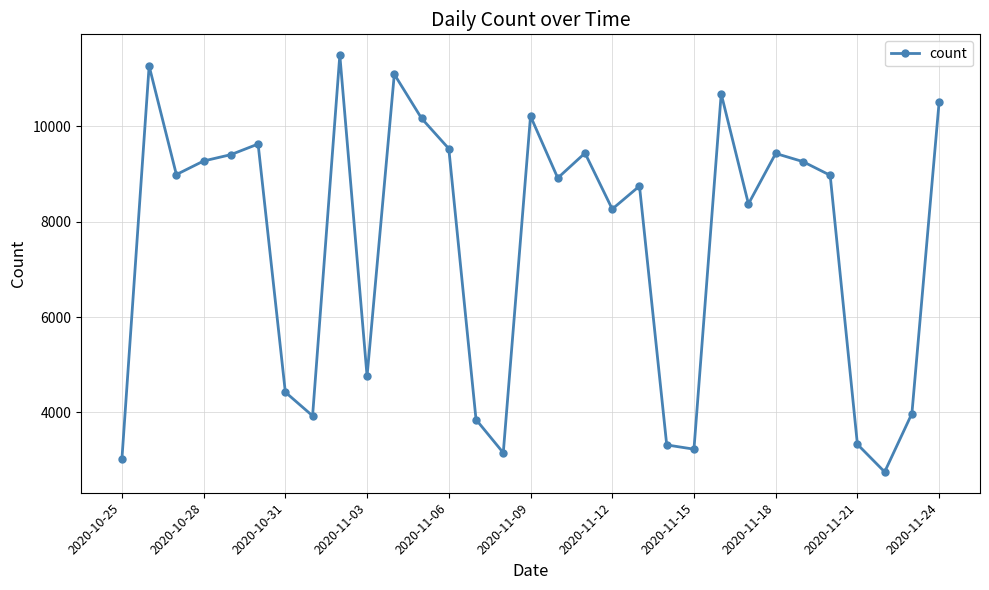

True or false: the data has more than 0 interior local peaks.

True